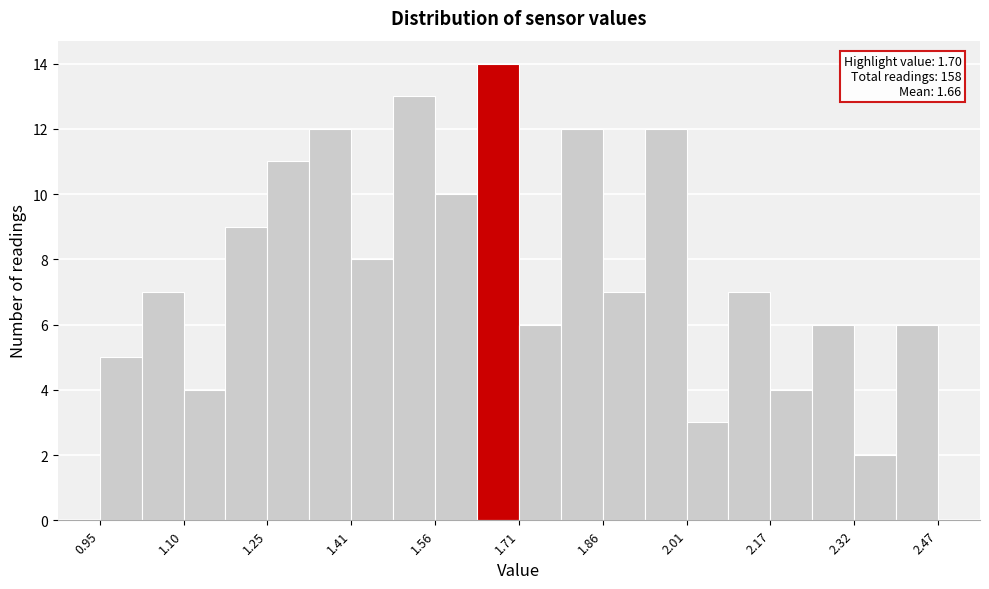

Around what value on the x-axis is the tallest bar? Give the approximate position of its centre, as read against the axis.

1.68